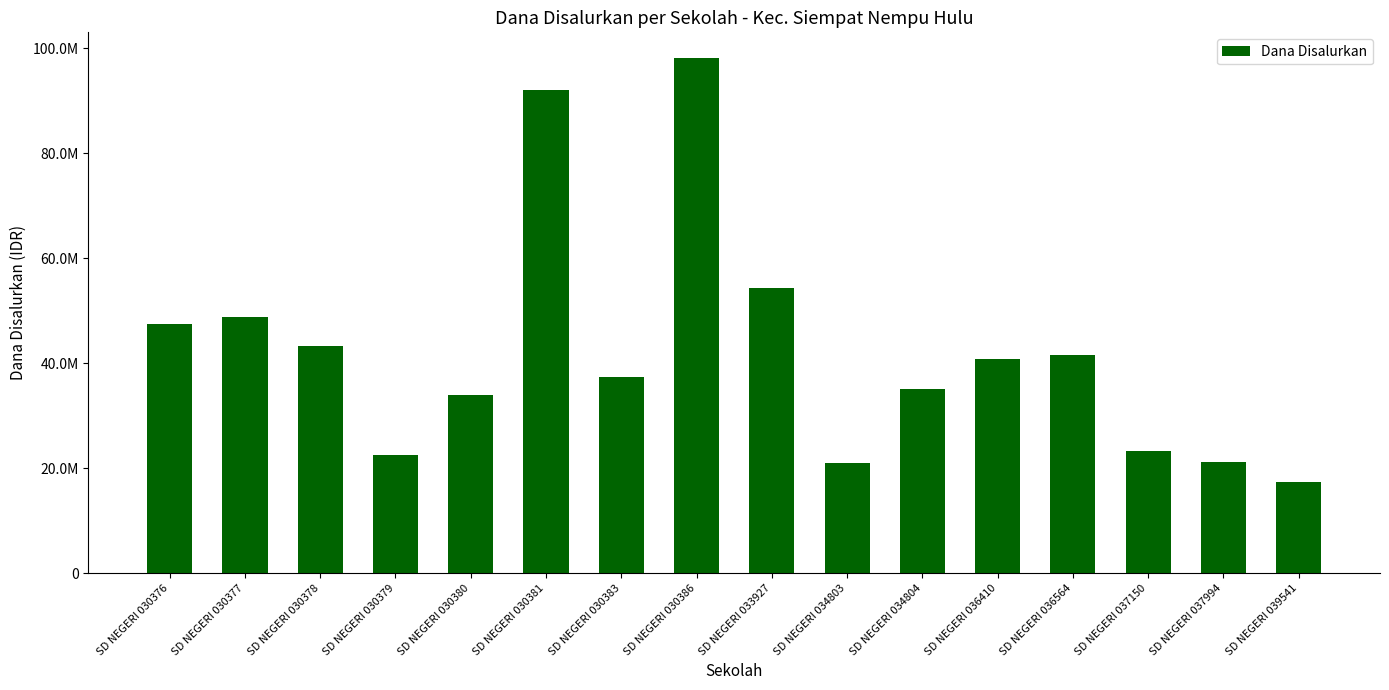

Which label corresponds to the smallest value in the chart?

SD NEGERI 039541